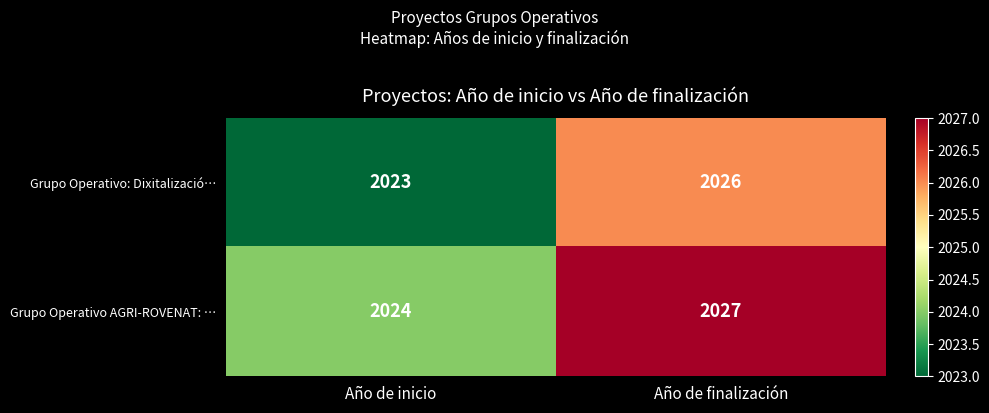

Is it true that Grupo Operativo AGRI-ROVENAT: … equals 2880 at Año de inicio?

False